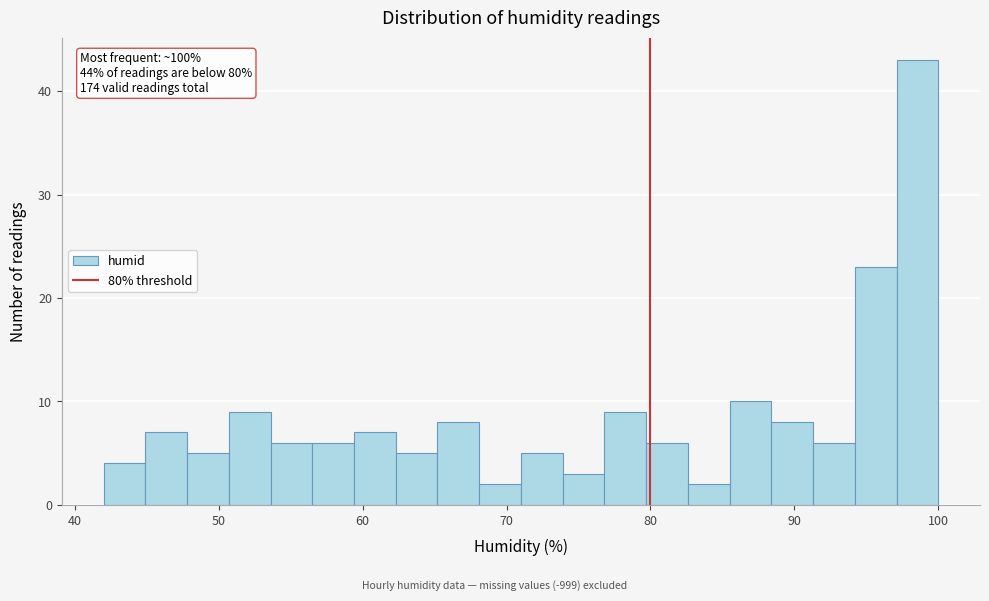

Around what value on the x-axis is the tallest bar? Give the approximate position of its centre, as read against the axis.

99